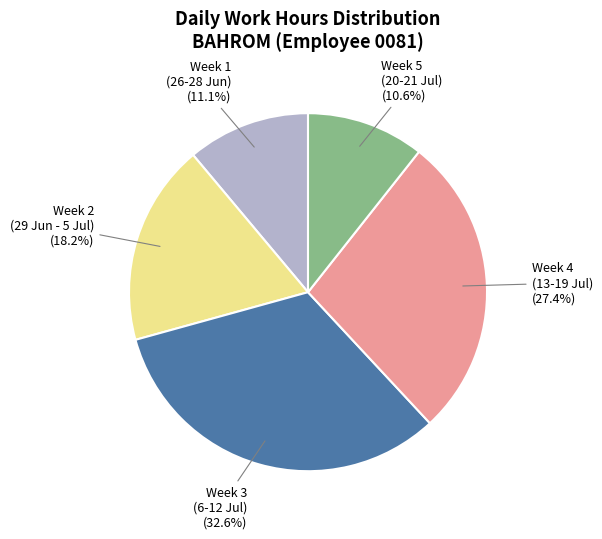

Which slice is the largest?

Week 3 (6-12 Jul)